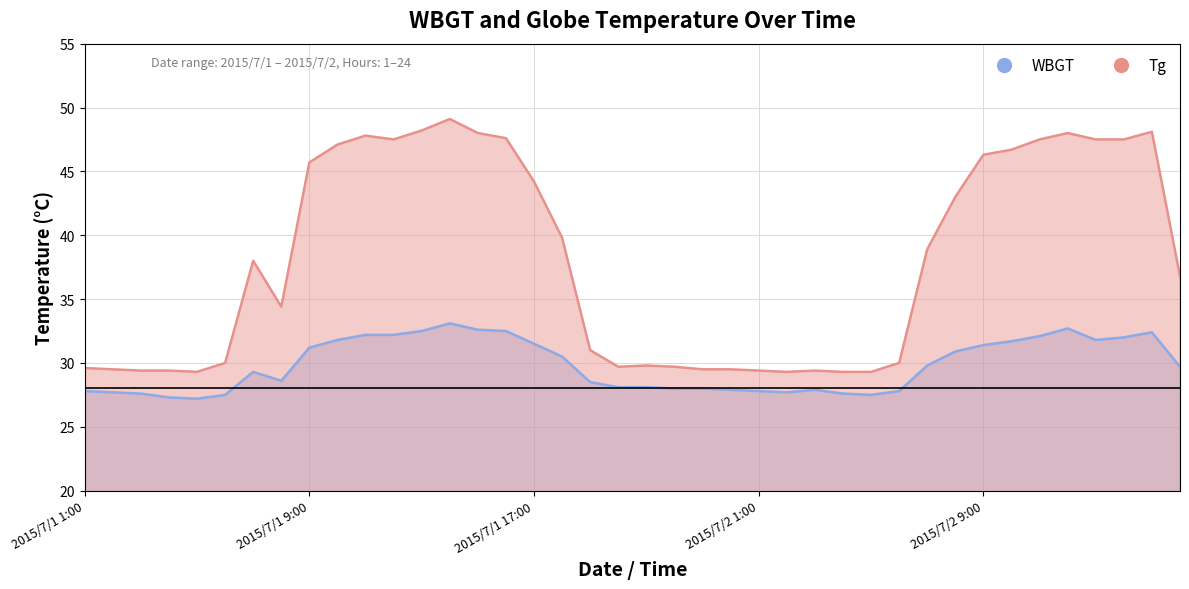

What are all the series names shown in the legend?

WBGT, Tg